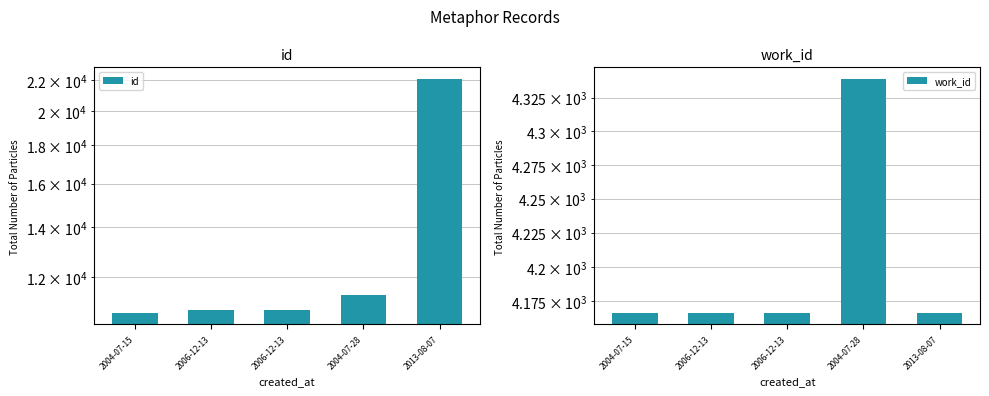

Which has a higher value, 2013-08-07 or 2004-07-28?

2013-08-07